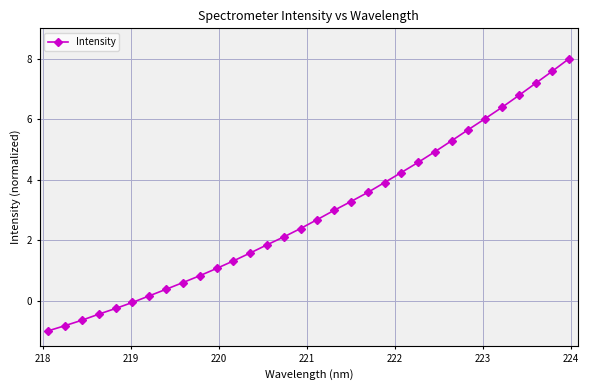

What is the minimum value shown in the chart?

-1.0